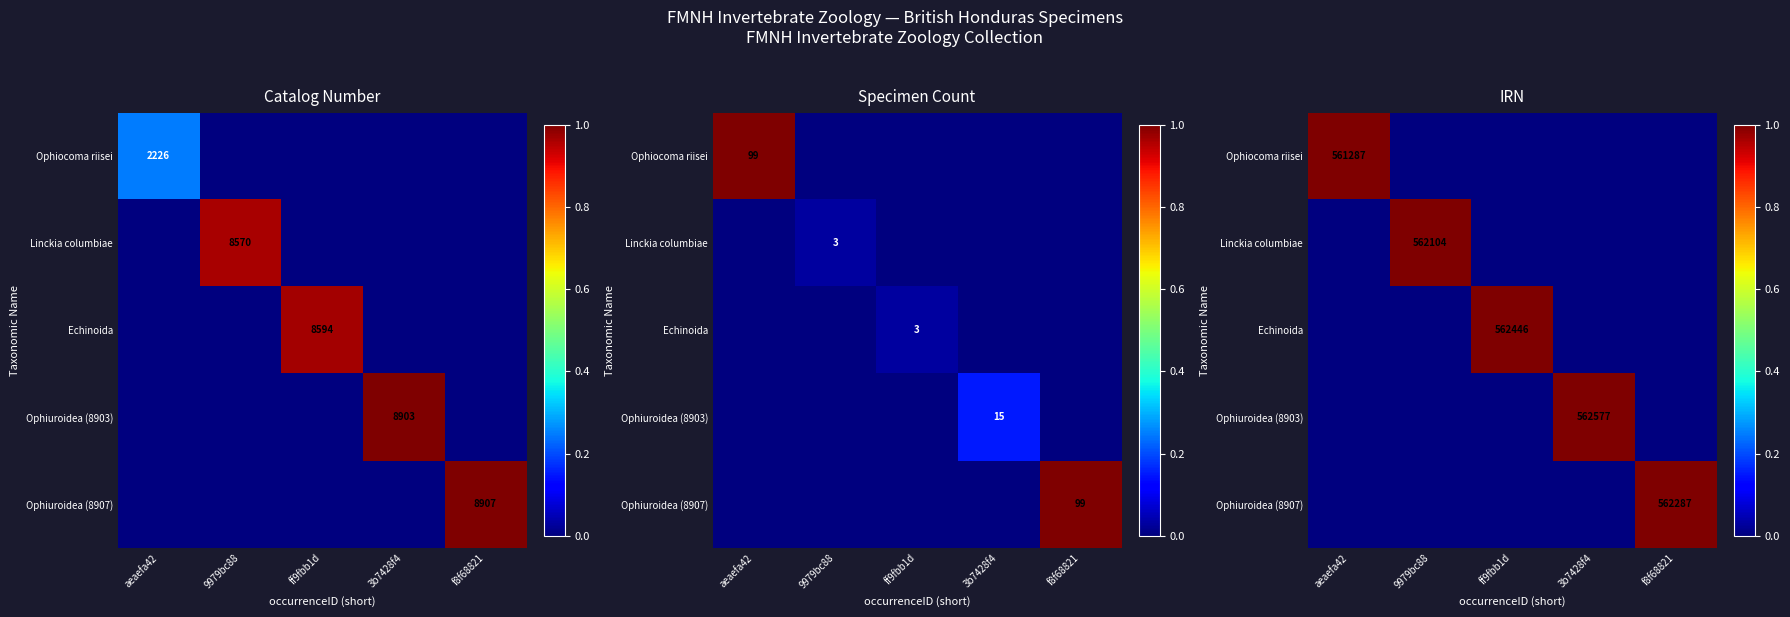

Between f8f68821 and 3b7428f4, which is larger?

f8f68821